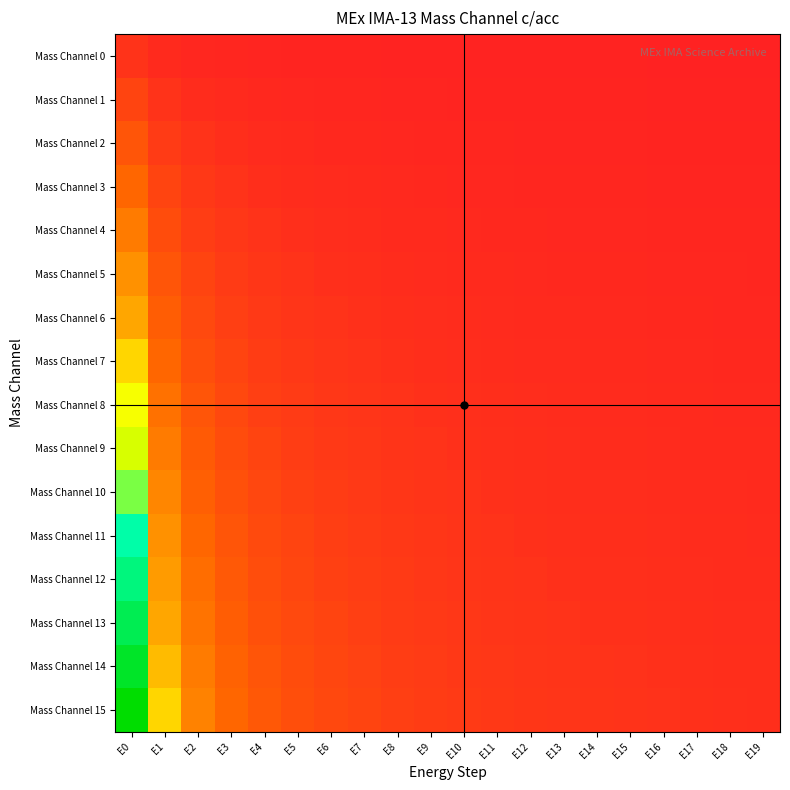

At which category is the sum across all series the highest?

E0